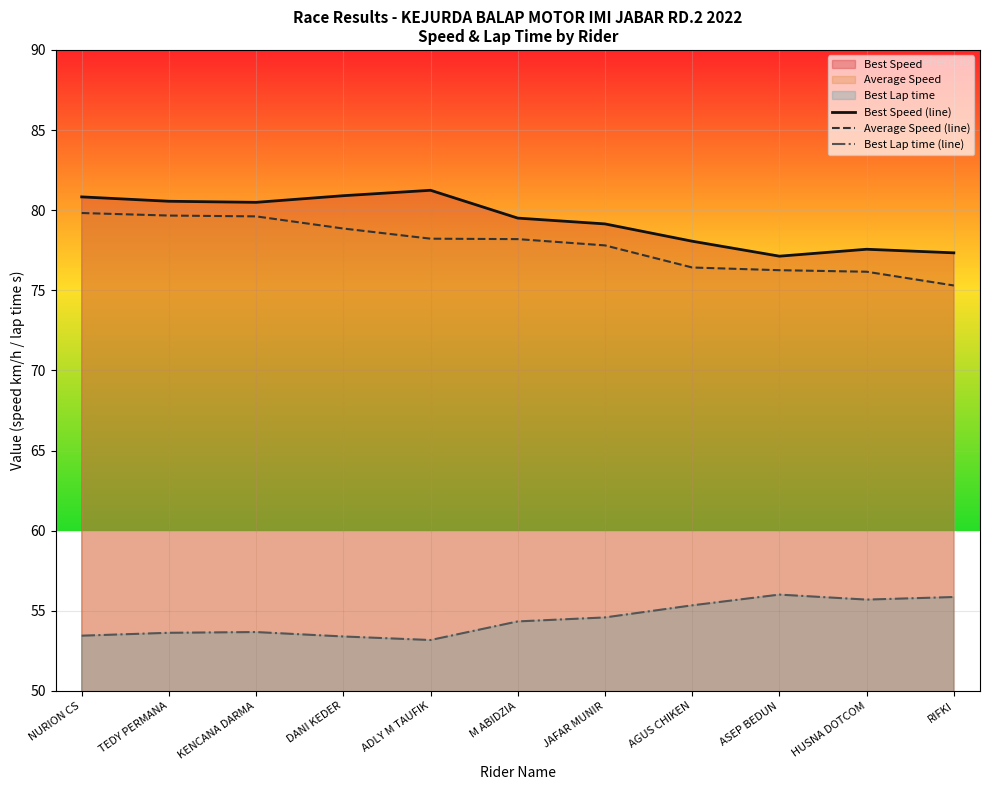

What position from the left is AGUS CHIKEN?

8